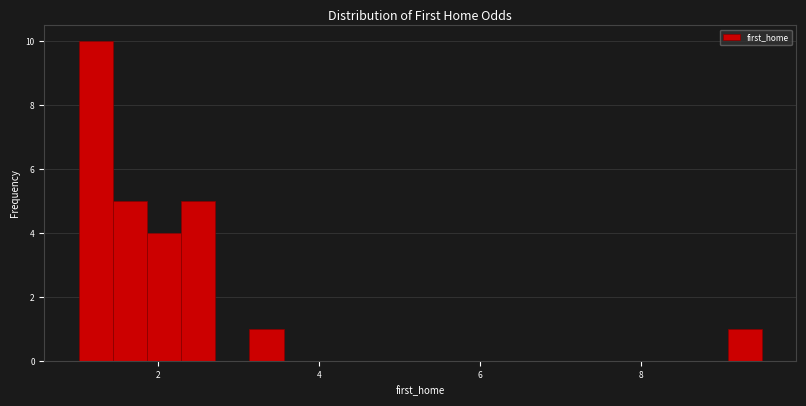

Read against the x-axis, roughly where is the centre of the tallest bar?

1.2